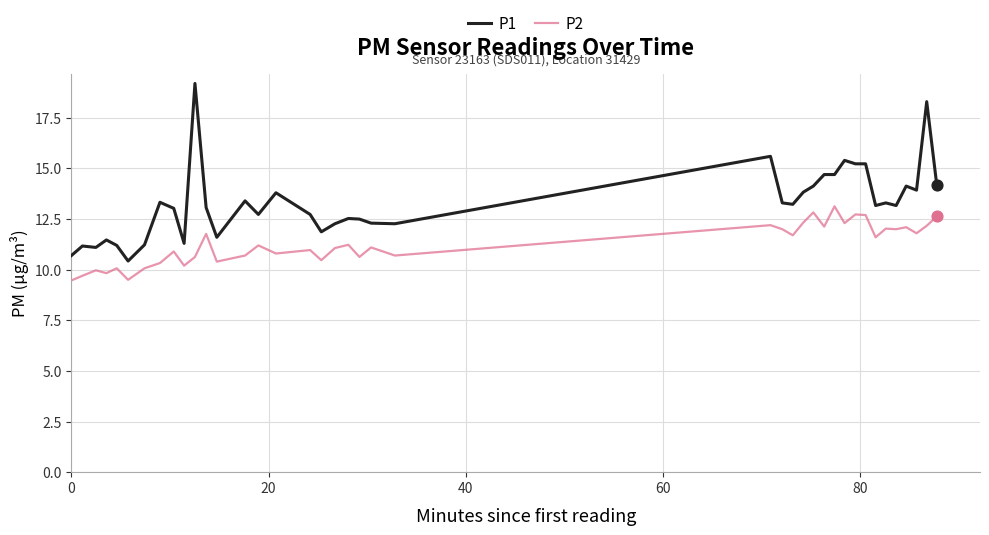

Which series has the largest total across all categories?

P1